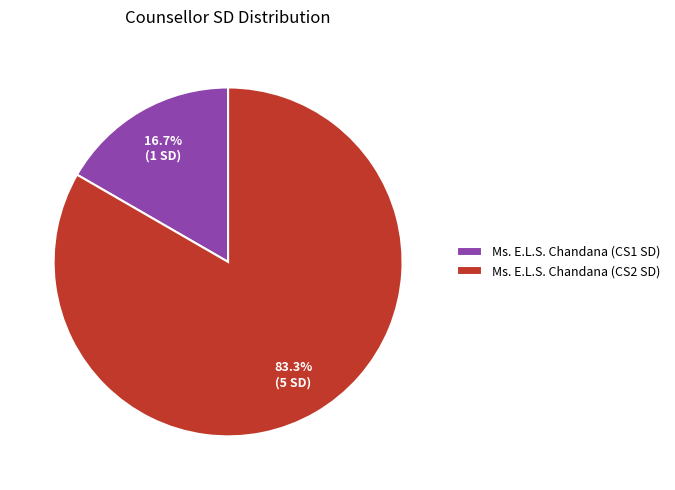

To the nearest percent, what portion does Ms. E.L.S. Chandana (CS2 SD) represent?

83%